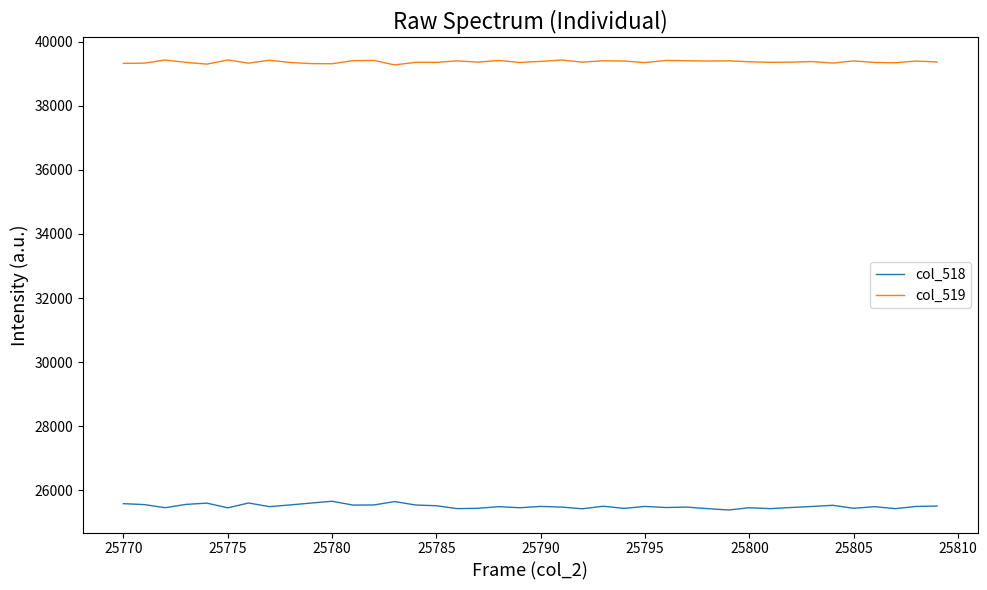

List the series in order of their peak value, lowest first.

col_518, col_519